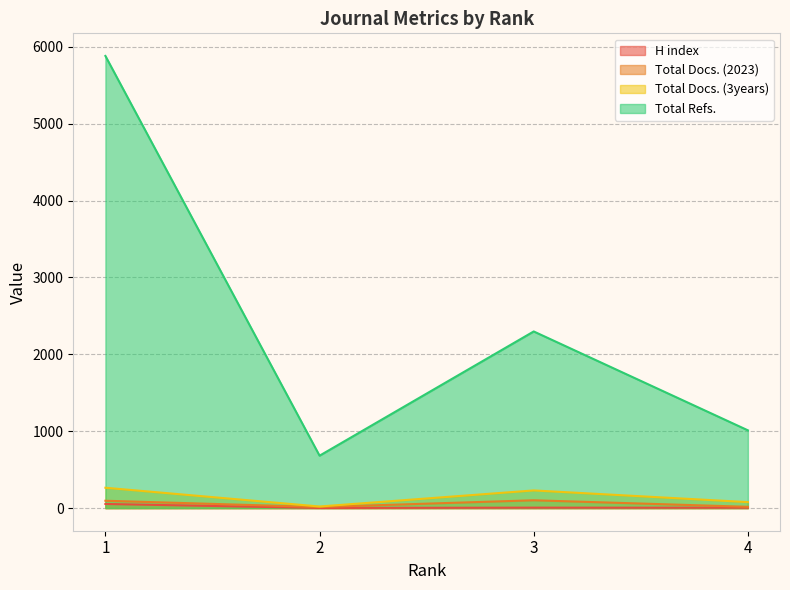

True or false: Total Docs. (3years) has more than 2 interior local peaks.

False